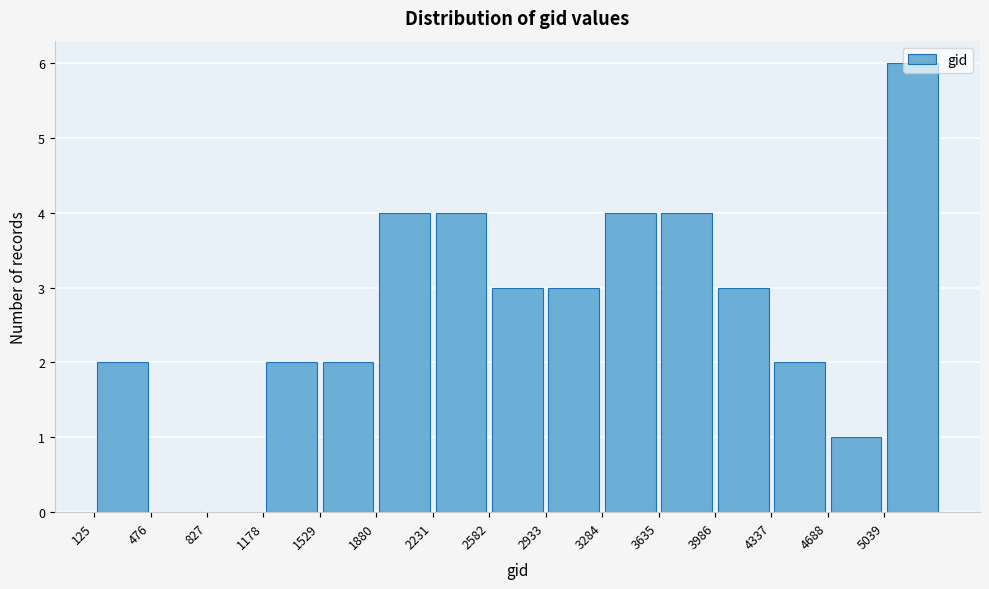

What is the height of the bar covering 4700 to 5050 on the x-axis? Neither the bar edges nor the heights are printed on the chart, so give them approximately, as read against the axes.

1